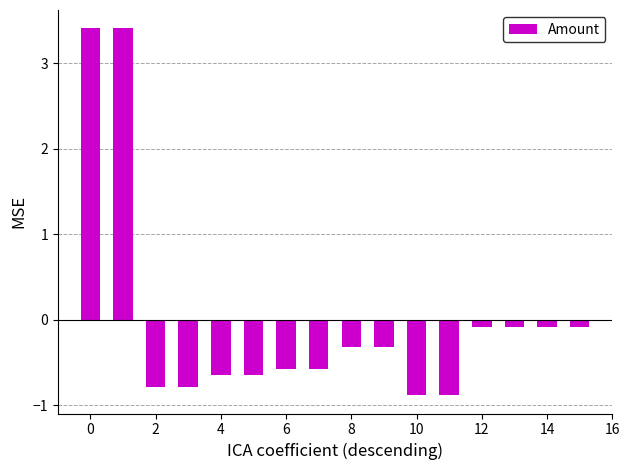

What is the difference between the second highest and minimum values?

4.3